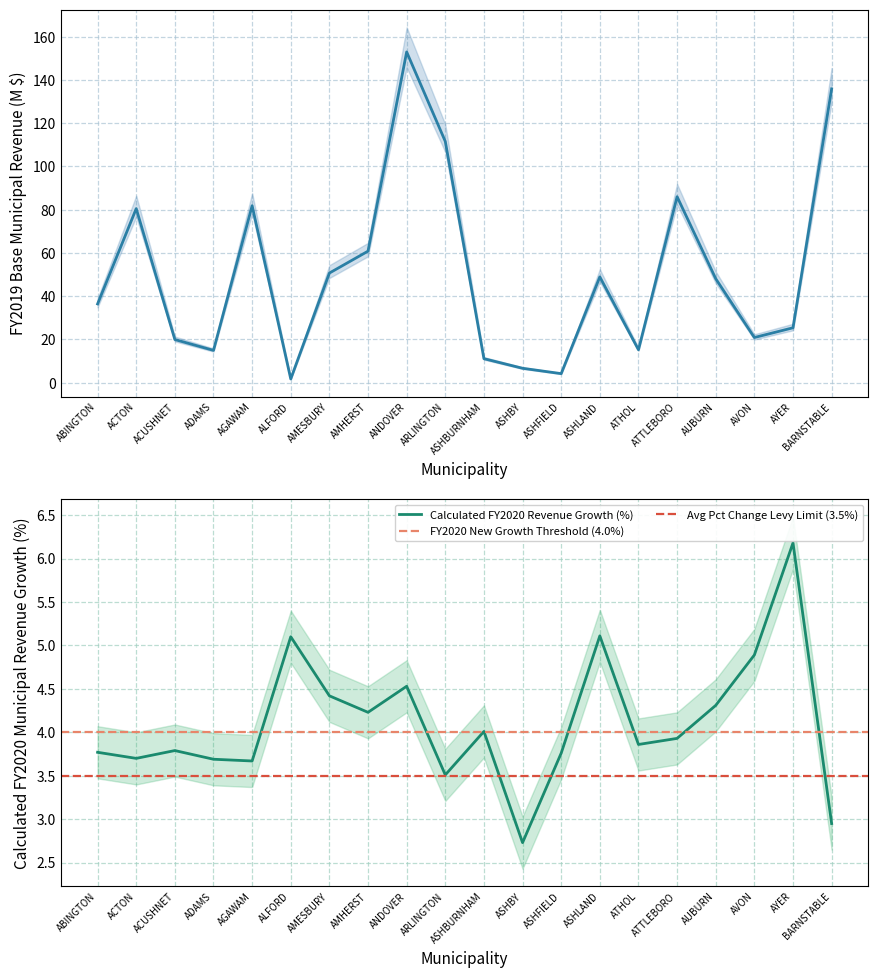

What position from the right is AYER?

2